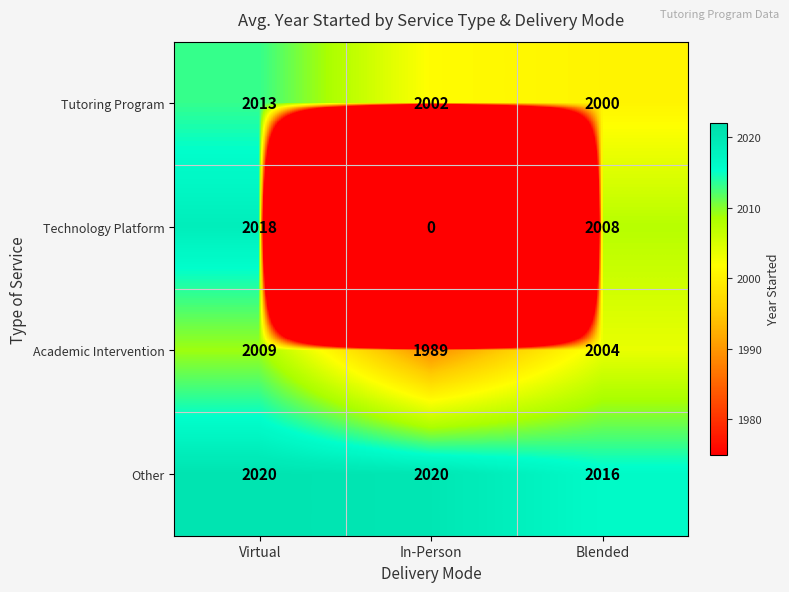

Is it true that Tutoring Program equals 3092 at Virtual?

False